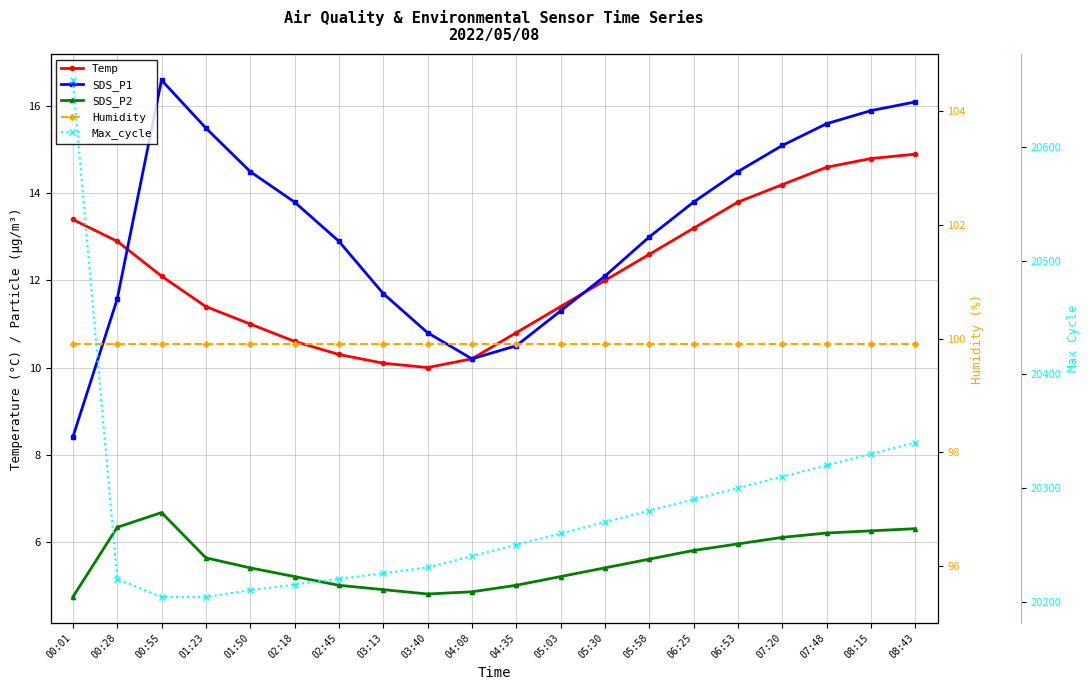

What are all the series names shown in the legend?

Temp, SDS_P1, SDS_P2, Humidity, Max_cycle